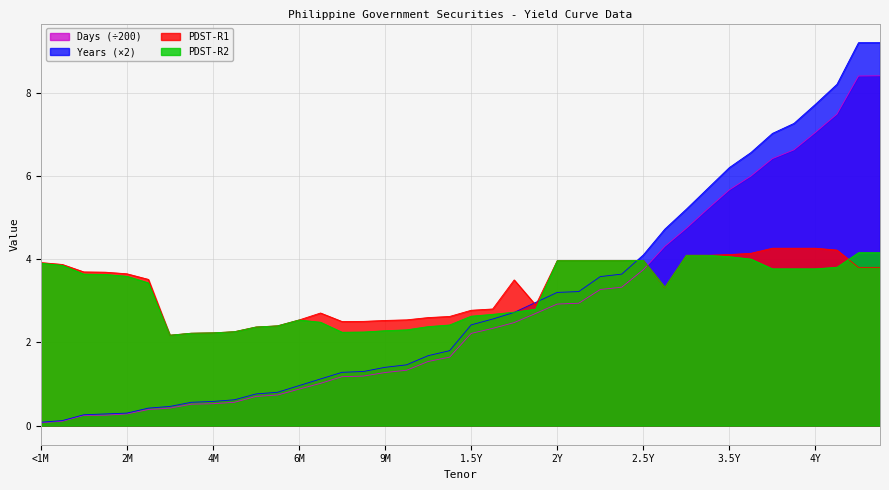

At which category does PDST-R1 reach its first local peak?

7M